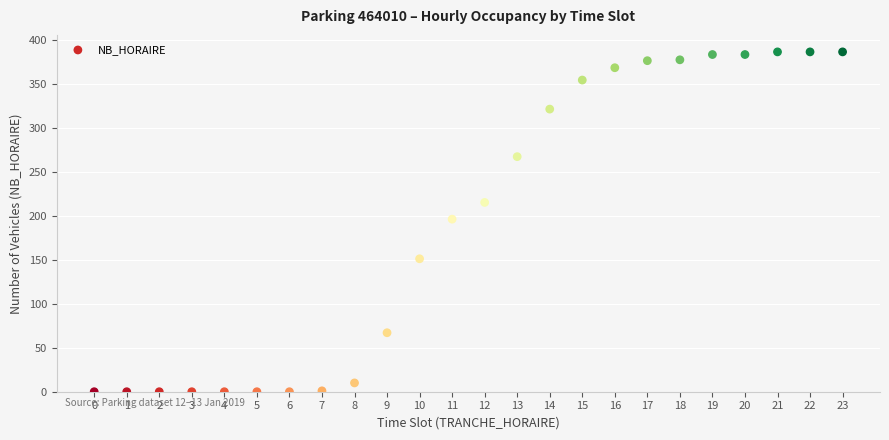

What is the range of Y values (max minus min)?

386